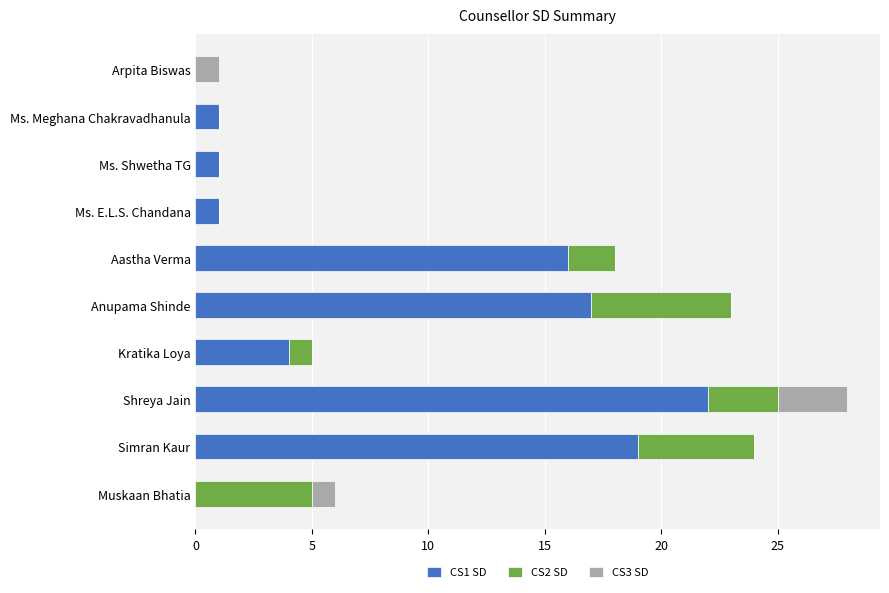

Count the number of categories in the chart.

10